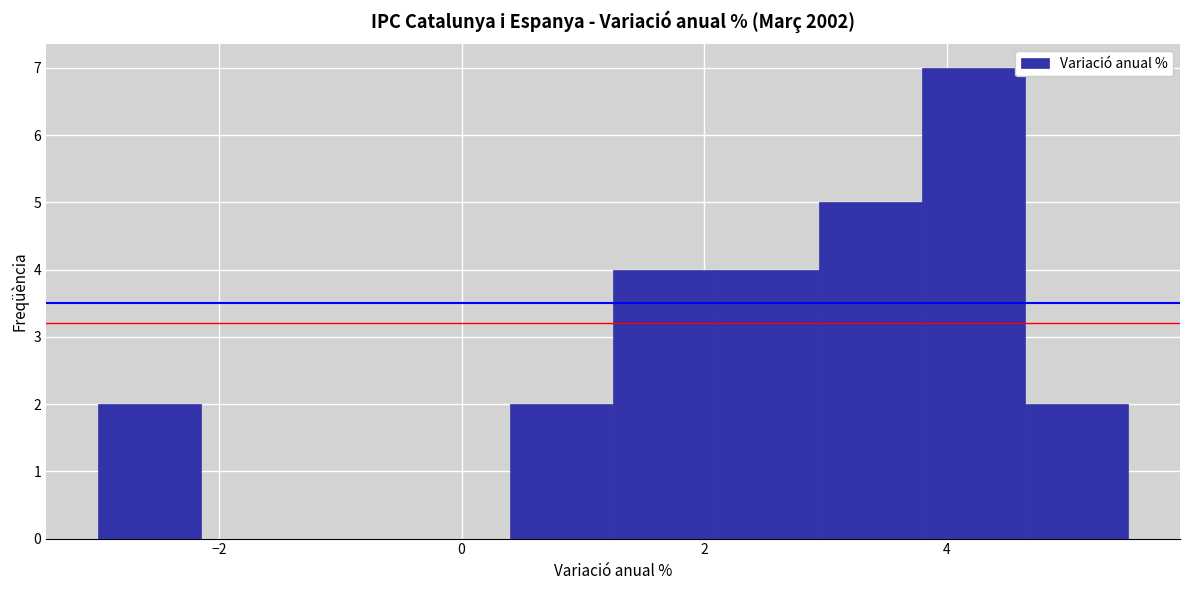

Reading left to right, transcribe this chart: for each bar, give the range it covers on the x-axis and its height. Neither the bar edges nor the heights are printed on the chart, so give them approximately, as read against the axes.

-3.00 to -2.15: 2
-2.15 to -1.30: 0
-1.30 to -0.45: 0
-0.45 to 0.40: 0
0.40 to 1.25: 2
1.25 to 2.10: 4
2.10 to 2.95: 4
2.95 to 3.80: 5
3.80 to 4.65: 7
4.65 to 5.50: 2